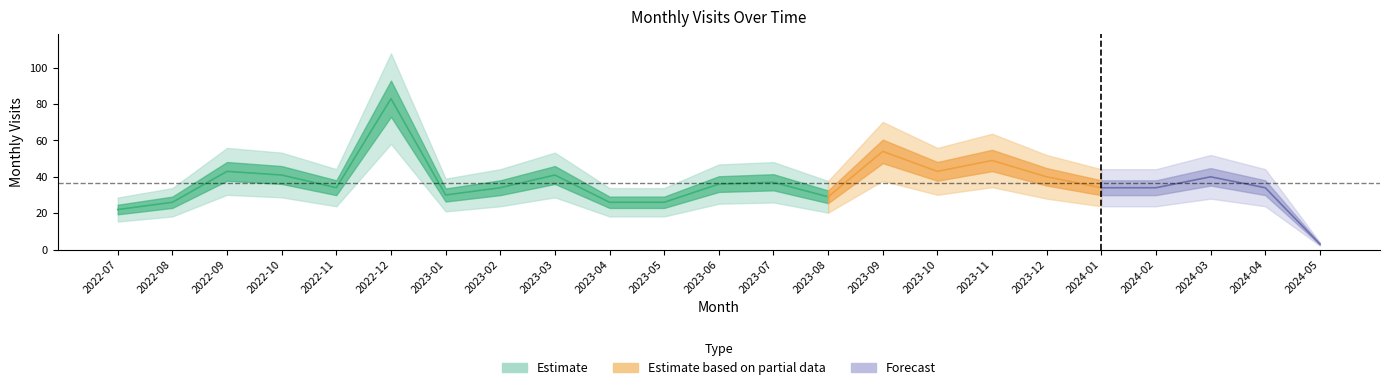

Reading right to left, extract all data points from this chart.

2024-05=3	2024-04=34	2024-03=40	2024-02=34	2024-01=34	2023-12=40	2023-11=49	2023-10=43	2023-09=54	2023-08=29	2023-07=37	2023-06=36	2023-05=26	2023-04=26	2023-03=41	2023-02=34	2023-01=30	2022-12=83	2022-11=34	2022-10=41	2022-09=43	2022-08=26	2022-07=22